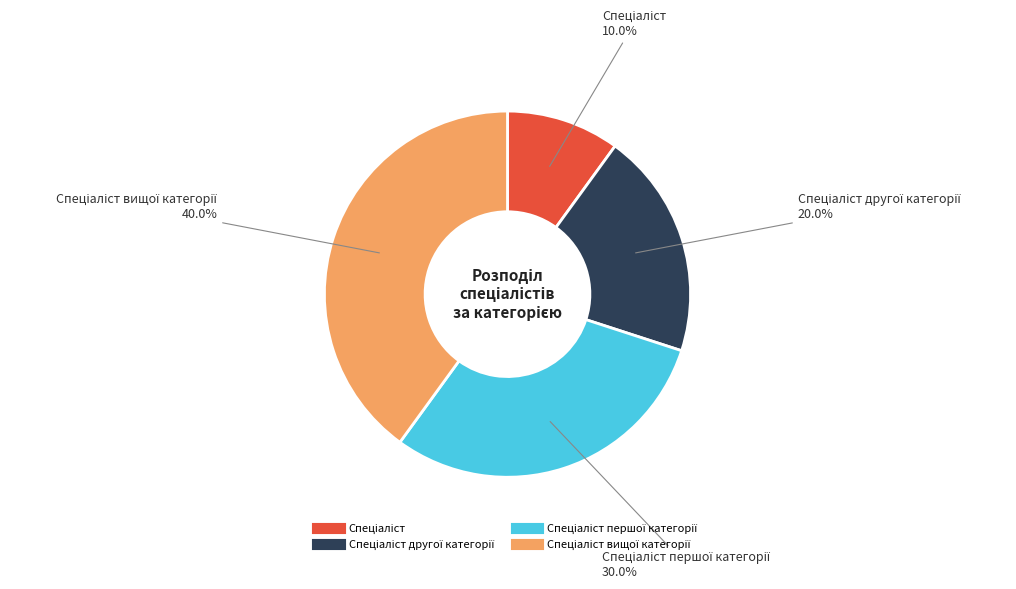

Is there a majority slice in this chart?

No